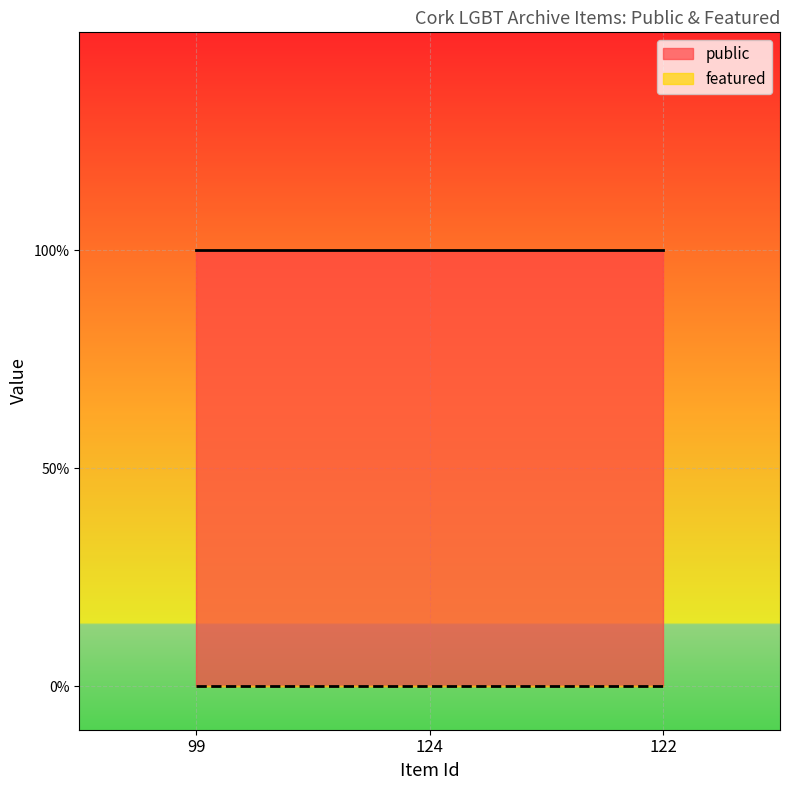

What position from the right is 99?

3